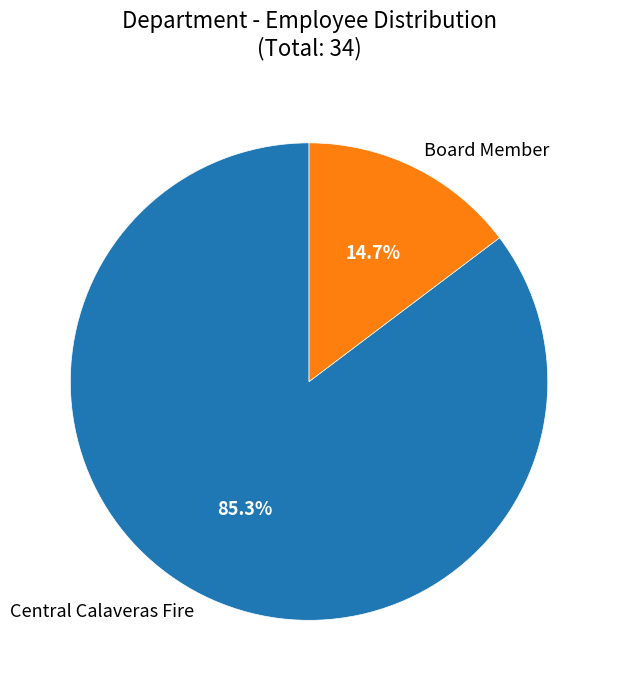

What is the largest slice in the pie chart?

Central Calaveras Fire